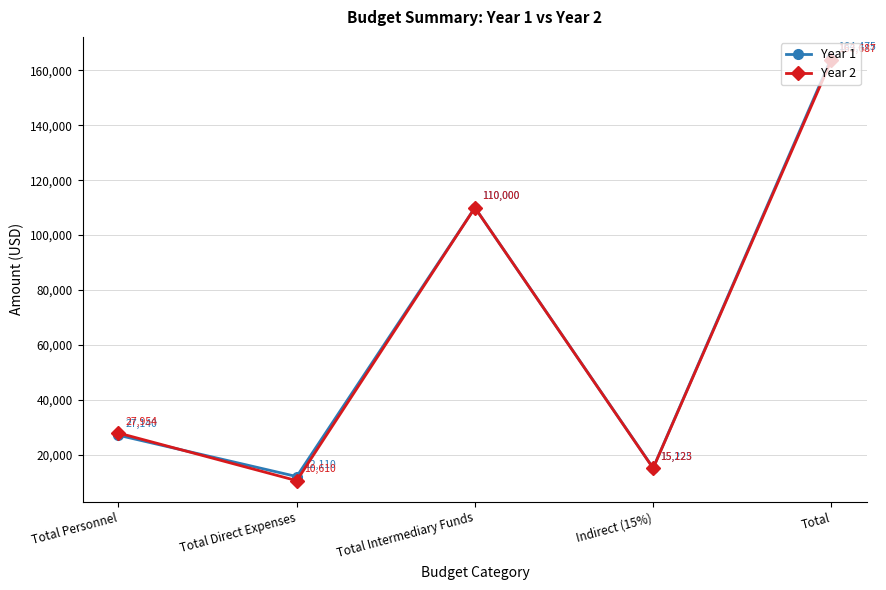

What is the minimum value for Year 2?

10610.0